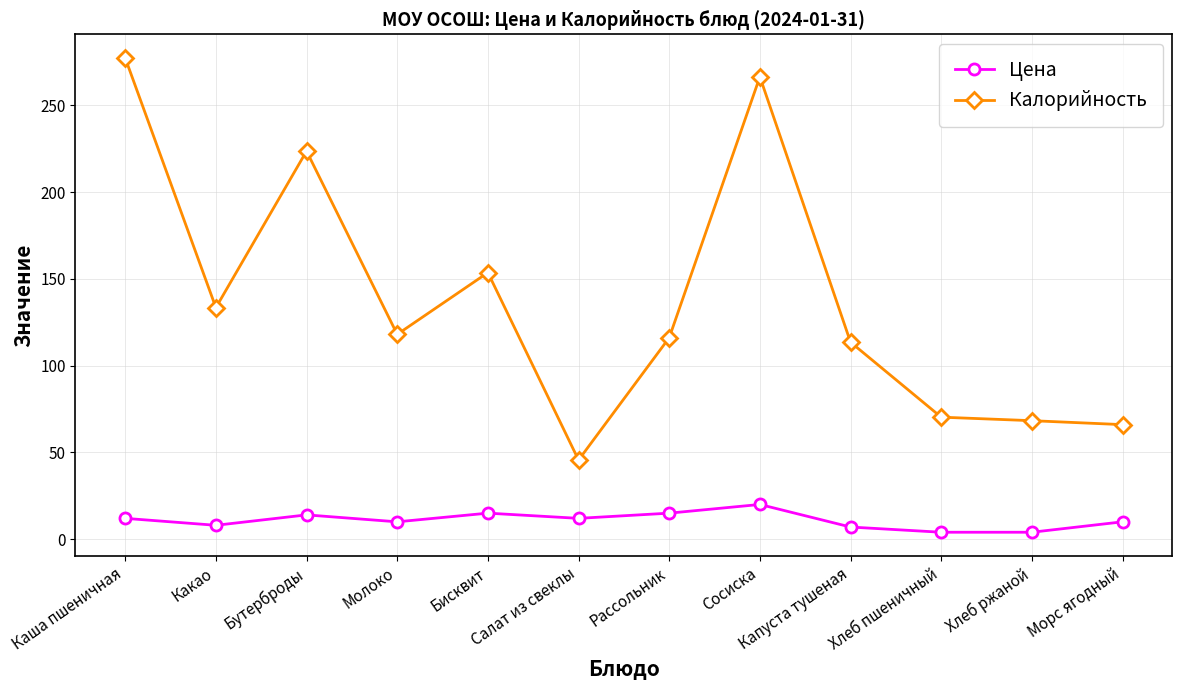

What is the difference between the maximum and second lowest values in the Цена series?

16.0